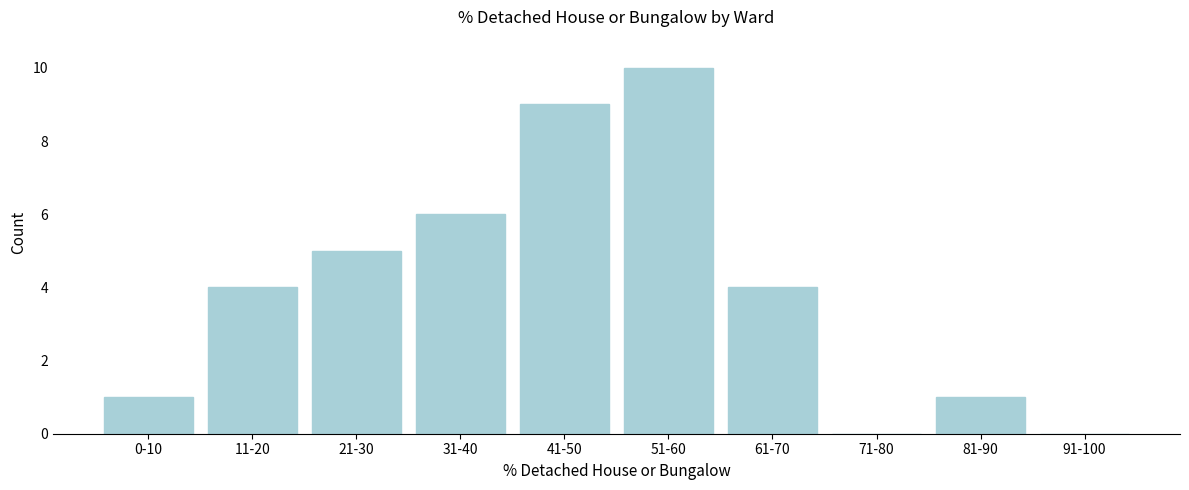

Reading left to right, list all the values displayed in this chart.

0-10=1	11-20=4	21-30=5	31-40=6	41-50=9	51-60=10	61-70=4	71-80=0	81-90=1	91-100=0